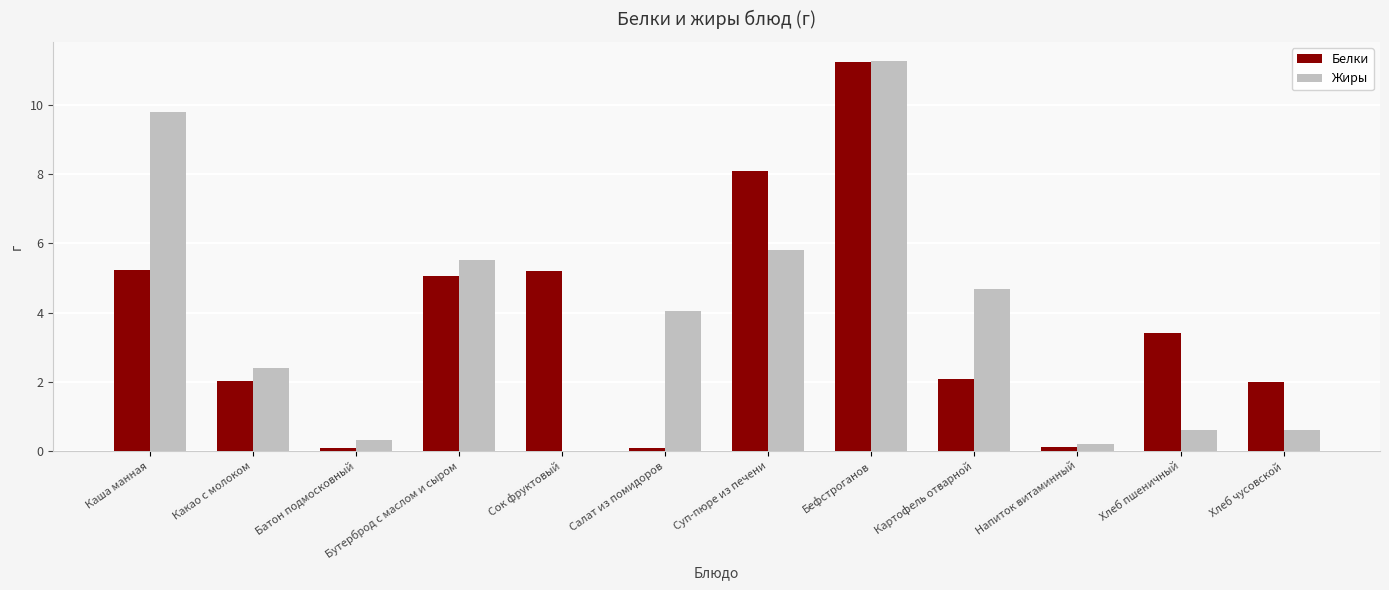

Which series has the widest spread of values?

Жиры